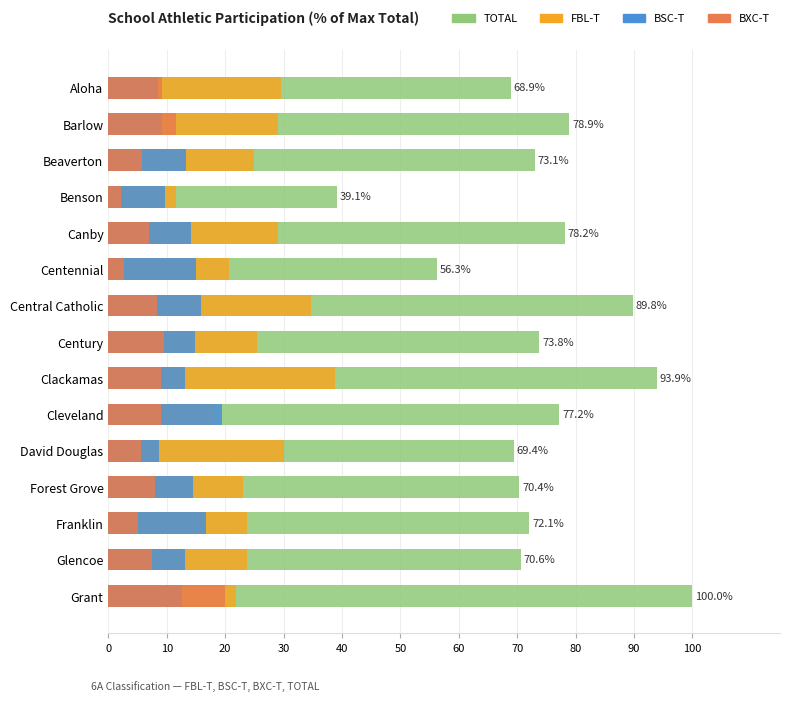

Between Beaverton and Benson, which series saw the biggest shift?

TOTAL